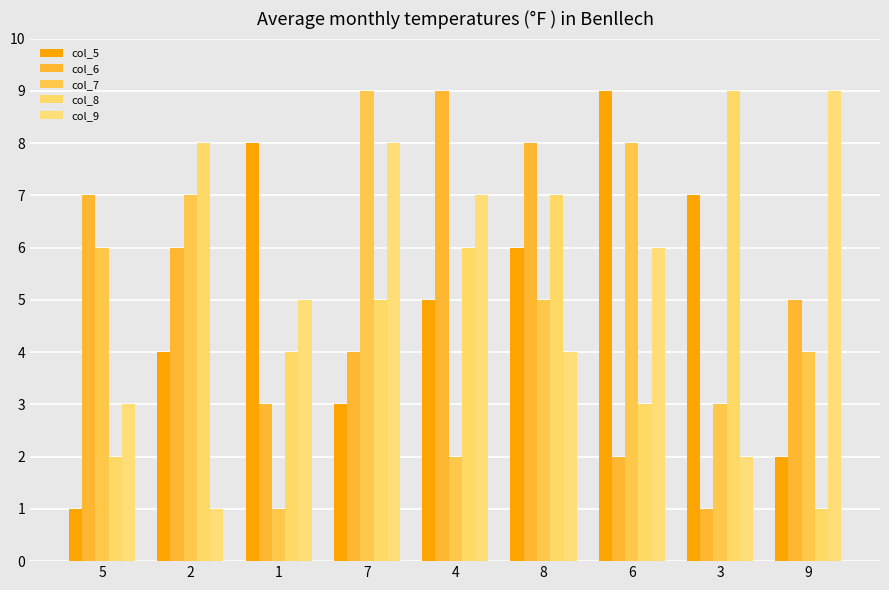

At which label does col_6 reach its peak?

4